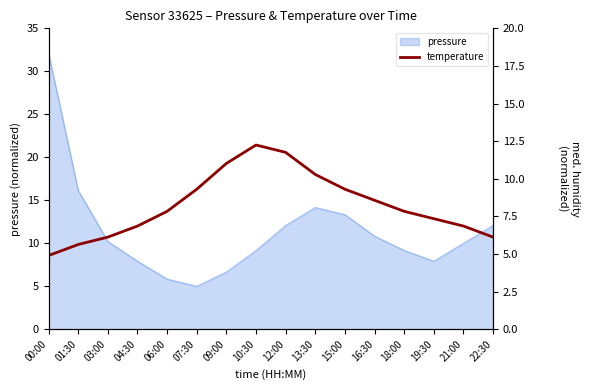

True or false: humidity has a value of 3.8 at 09:00.

False